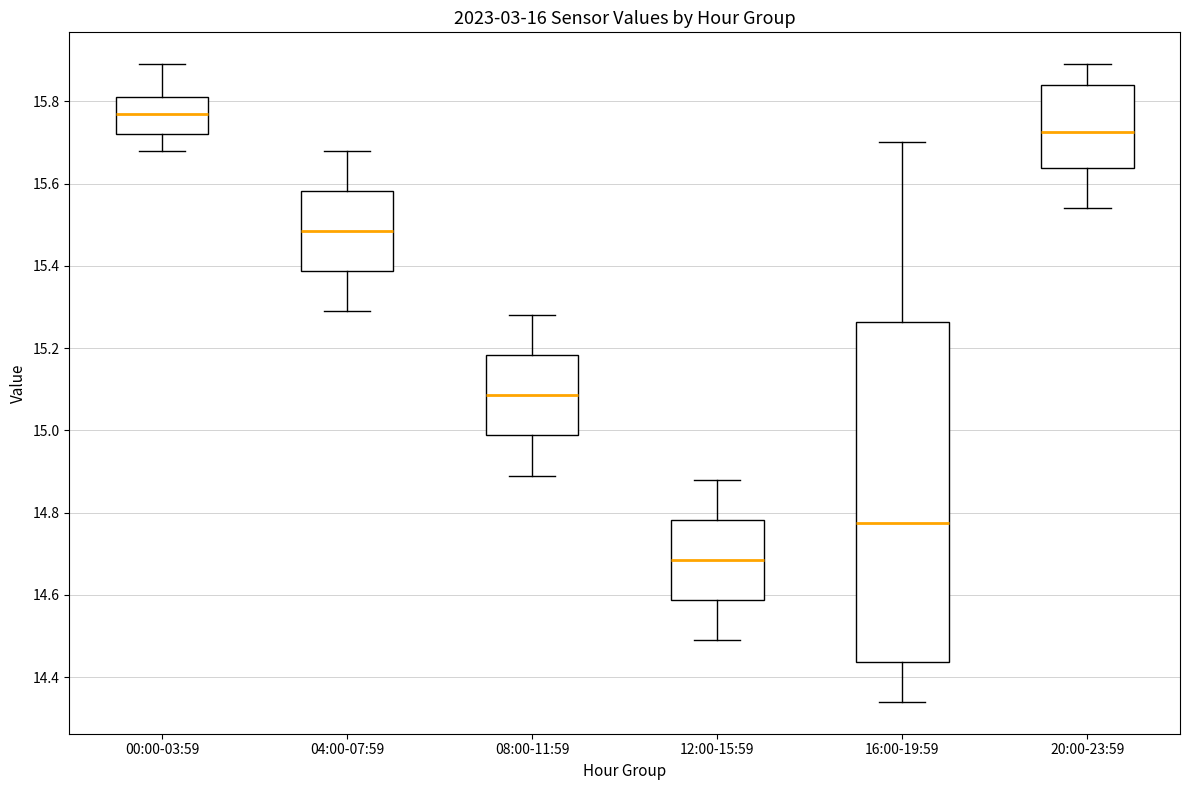

Comparing the boxes themselves (not the whiskers), which one is the tallest?

16:00-19:59